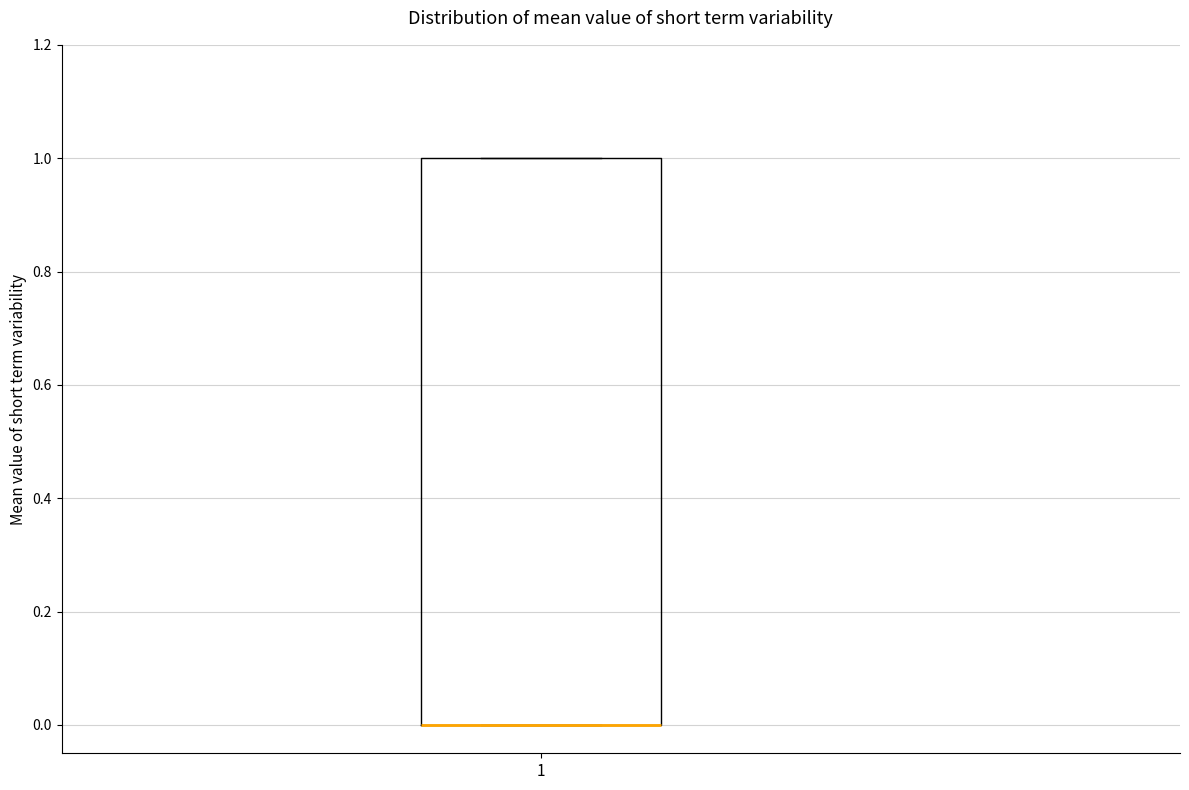

Read this box plot against the y-axis: the position of the median line, the range covered by the box, and the ends of both whiskers. The values are not printed on the chart, so give them approximately, as read against the axis.

median 0 (drawn on the box's lower edge), box 0 to 1, whiskers 0 to 1